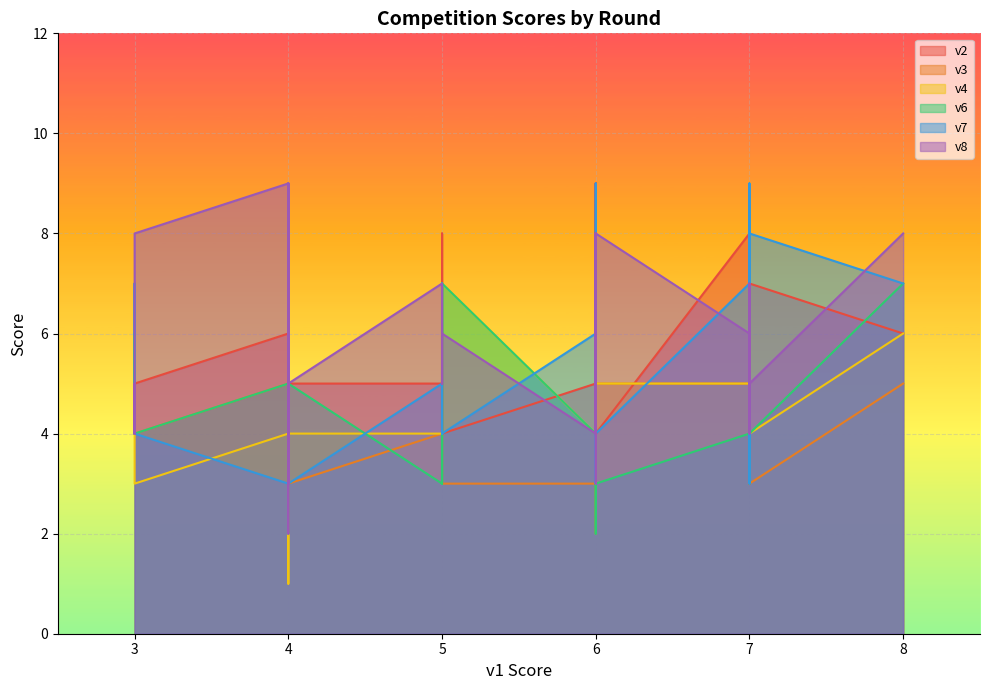

Count the v2 values in the range 5 to 7.

27